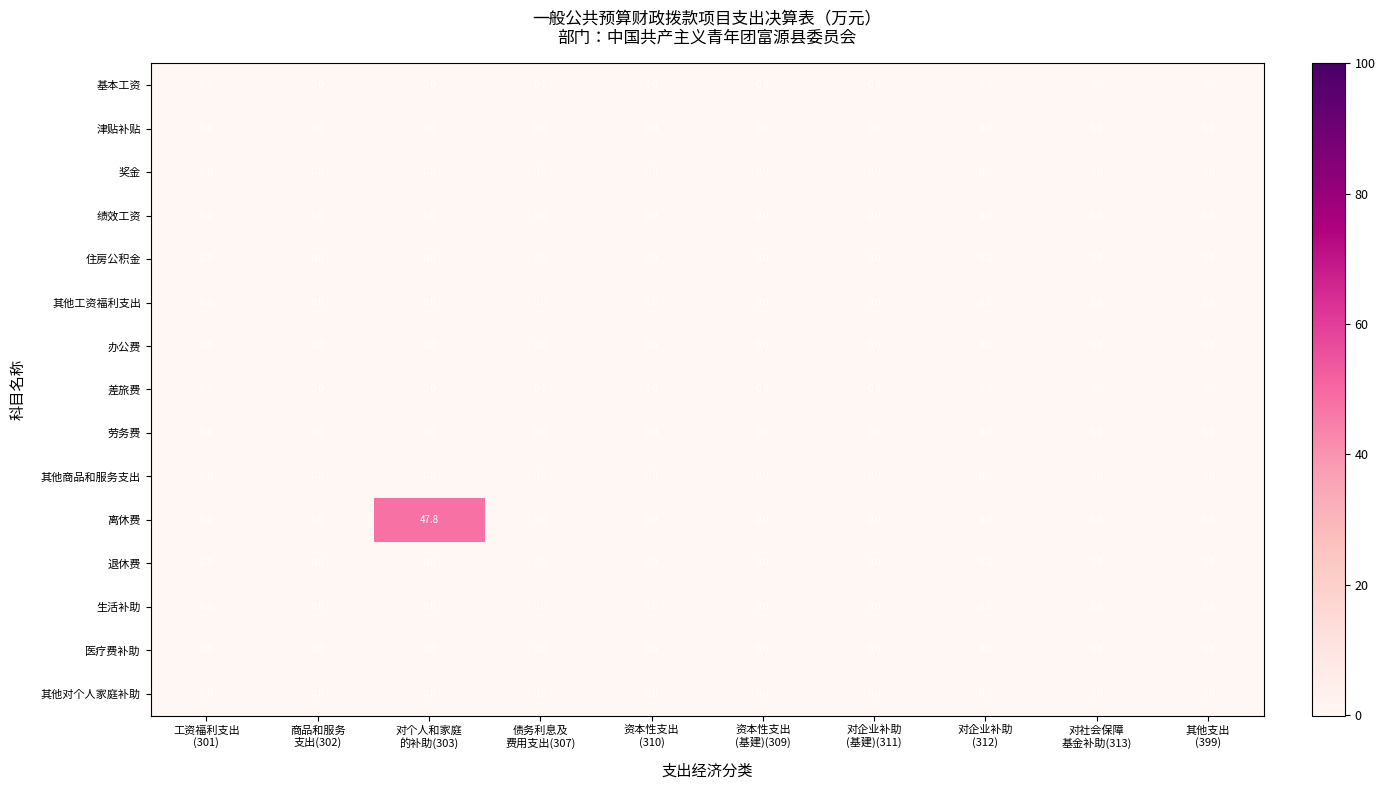

Which series has the largest range (max minus min)?

离休费